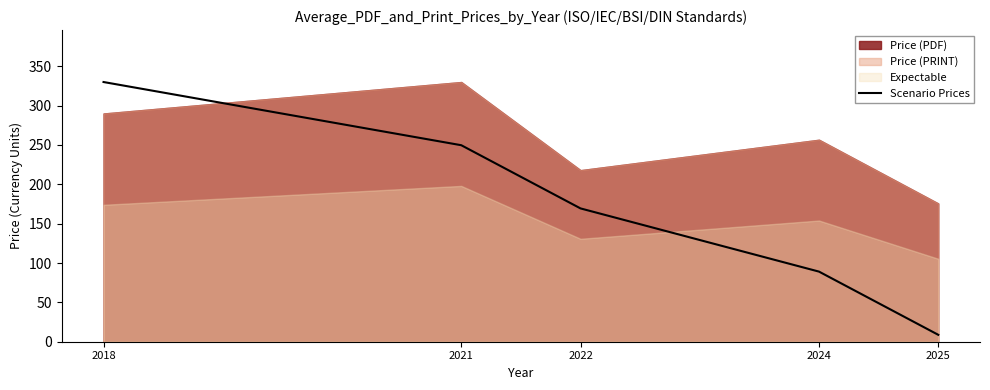

Reading right to left, list all the values displayed in this chart.

2025=8.8	2024=89.1	2022=169.4	2021=249.7	2018=330.0